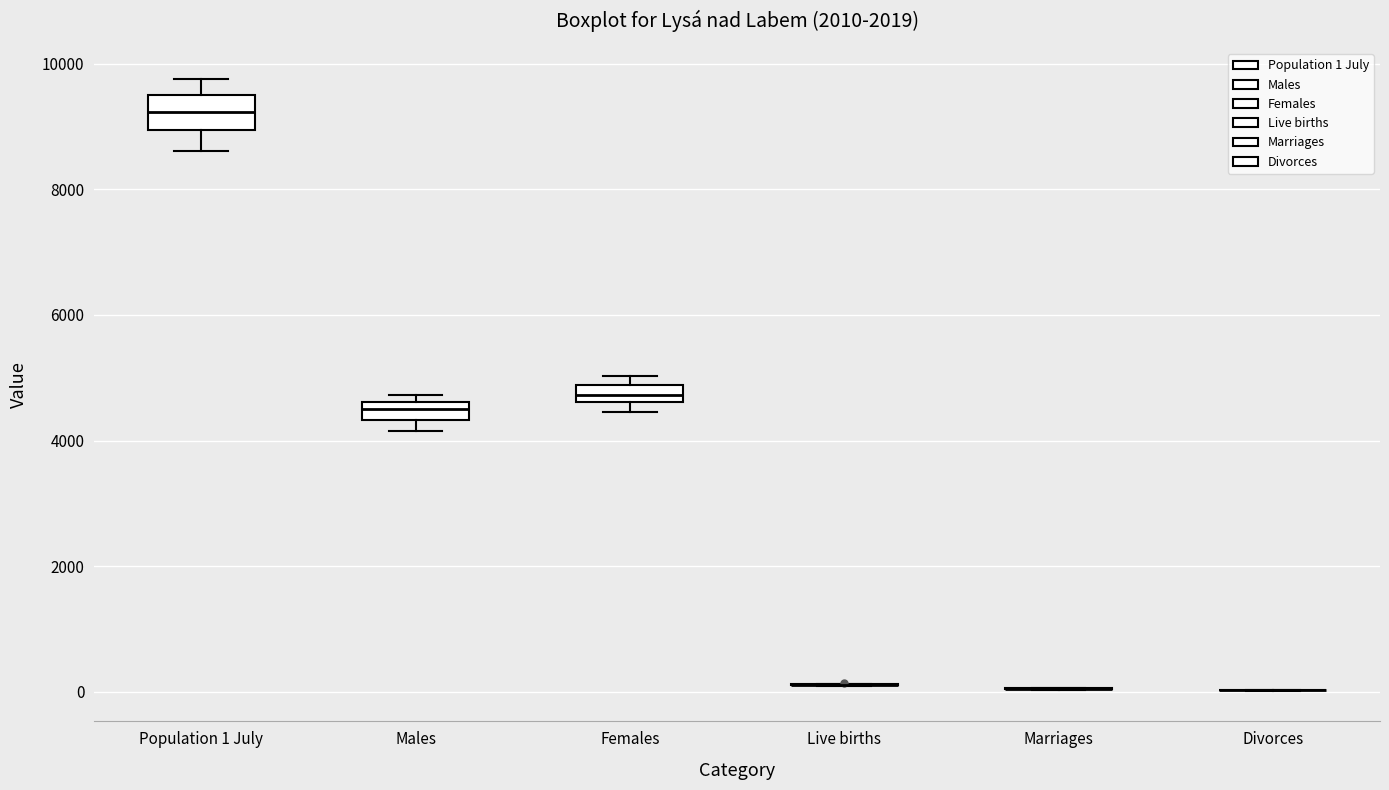

Which box is the tallest, from its lower edge to its upper edge?

Population 1 July